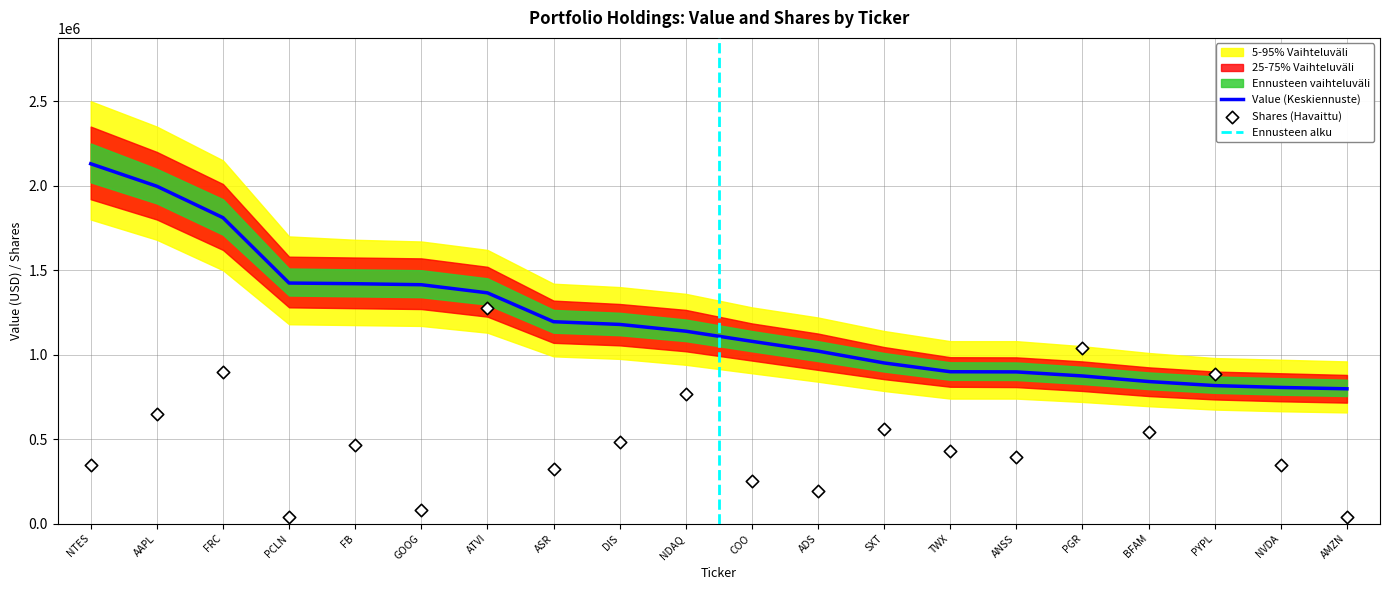

Which series has the widest spread of Y values?

Value